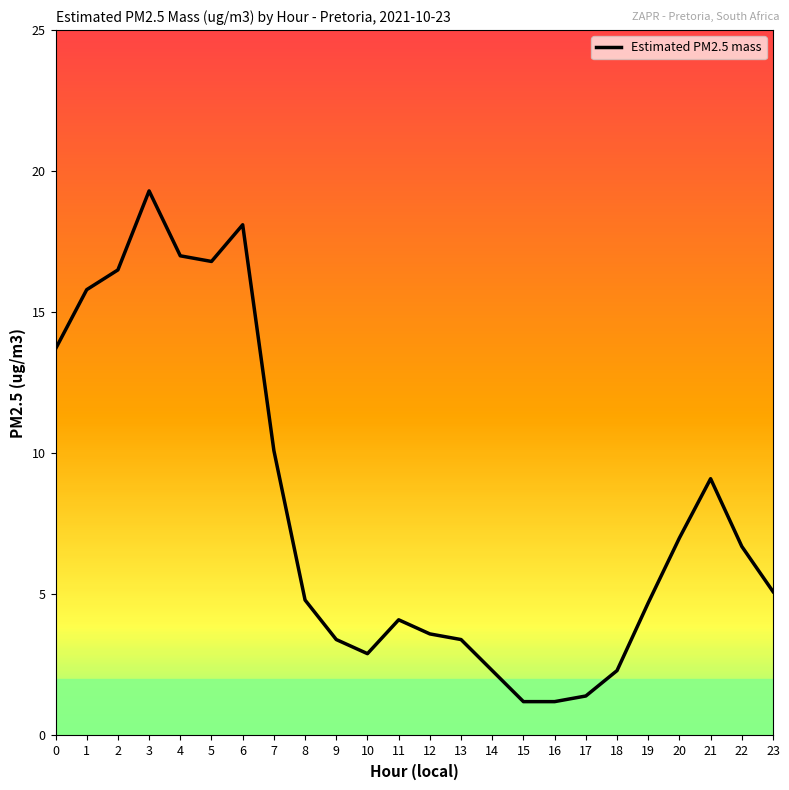

At which category does the chart reach its peak across all series?

3